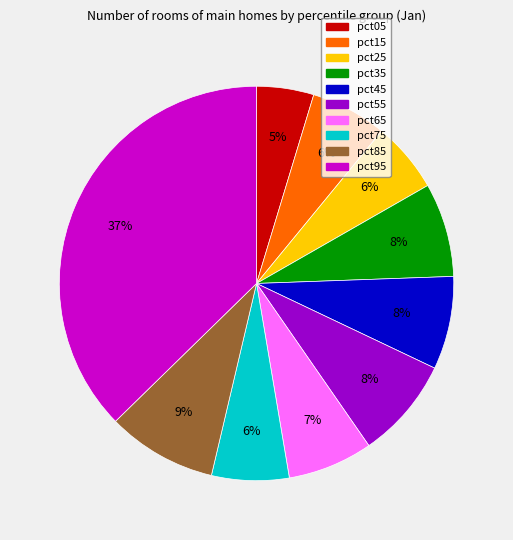

Is there a majority slice in this chart?

No